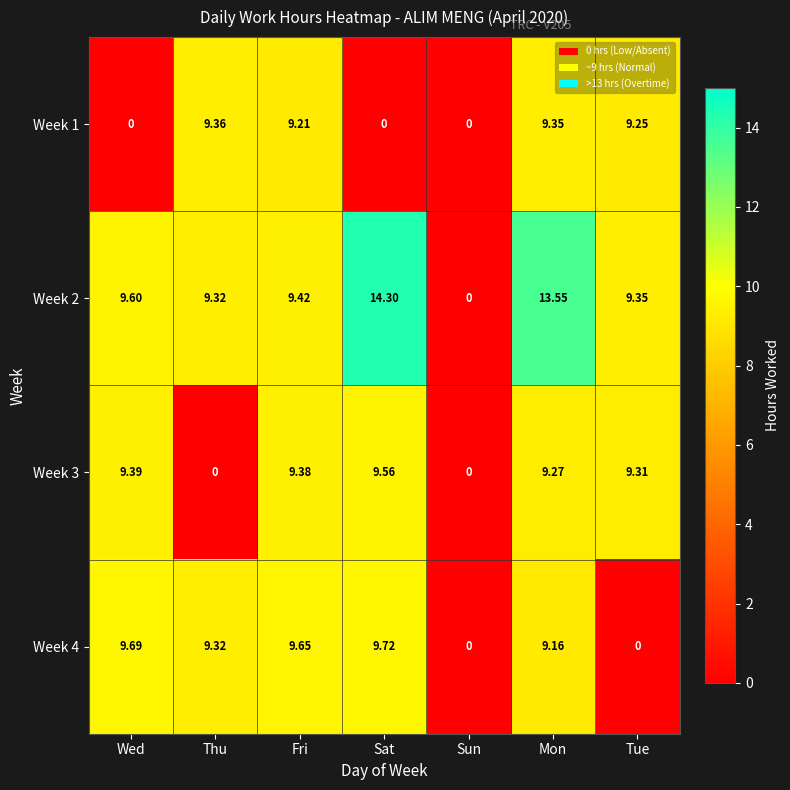

Where is Week 2 nearest to the value 7?

Thu